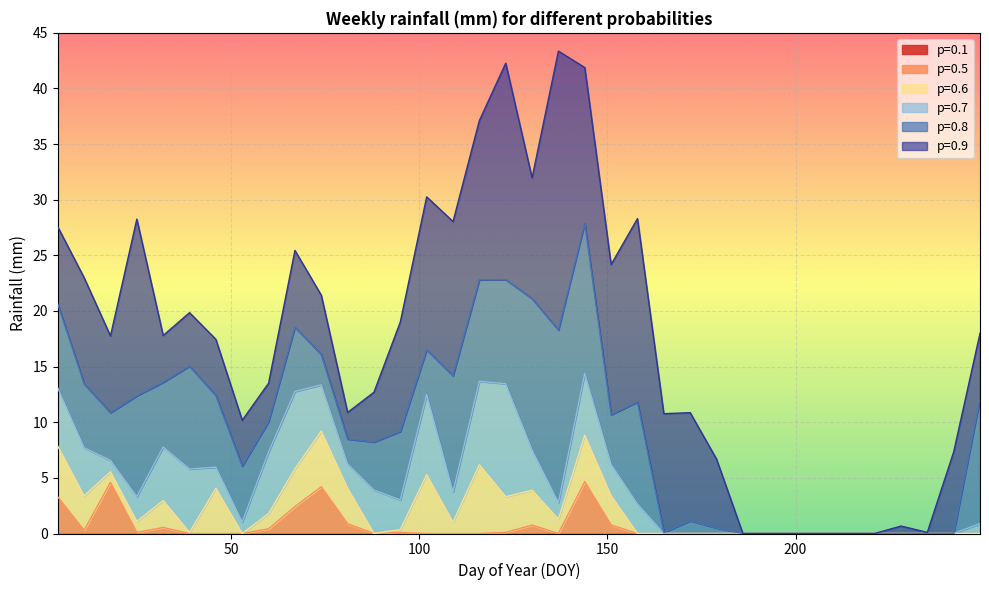

What is the highest value of the 0.6 series?

9.2